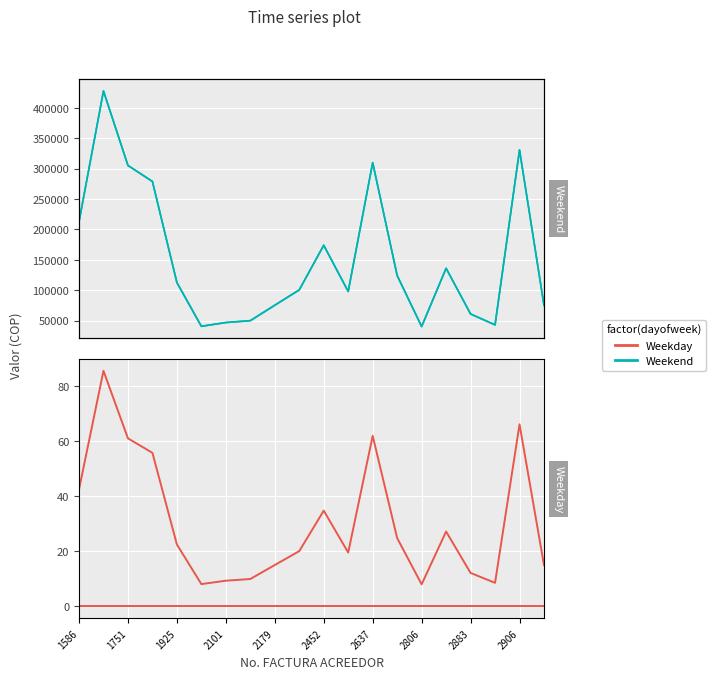

Is the value of VALOR FACTURA REGISTRADA ERP at 2179 greater than the value of VALOR FACTURA ACREEDOR at 2101?

No